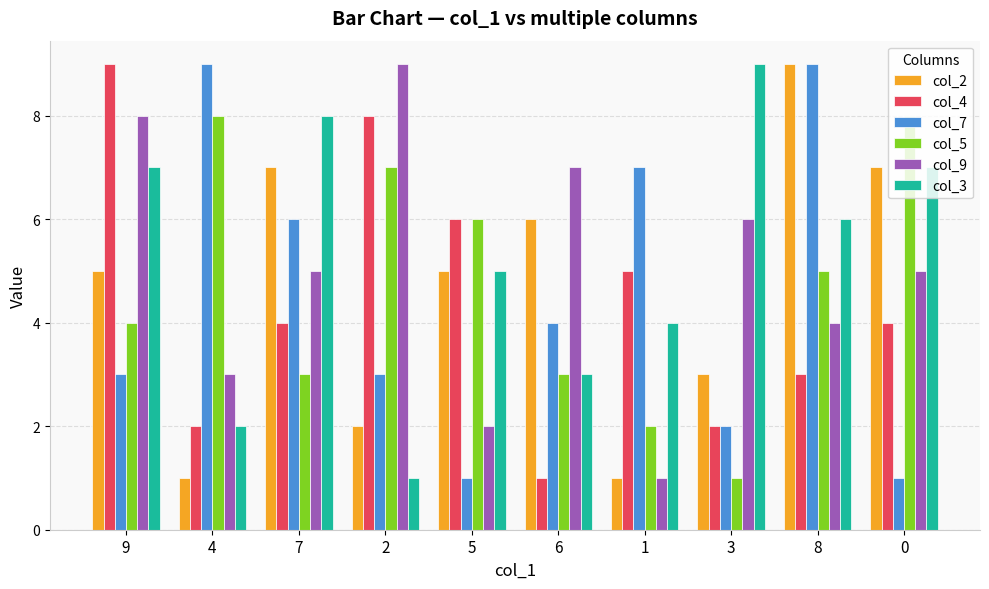

What is the difference between the col_4 values at 8 and 7?

1